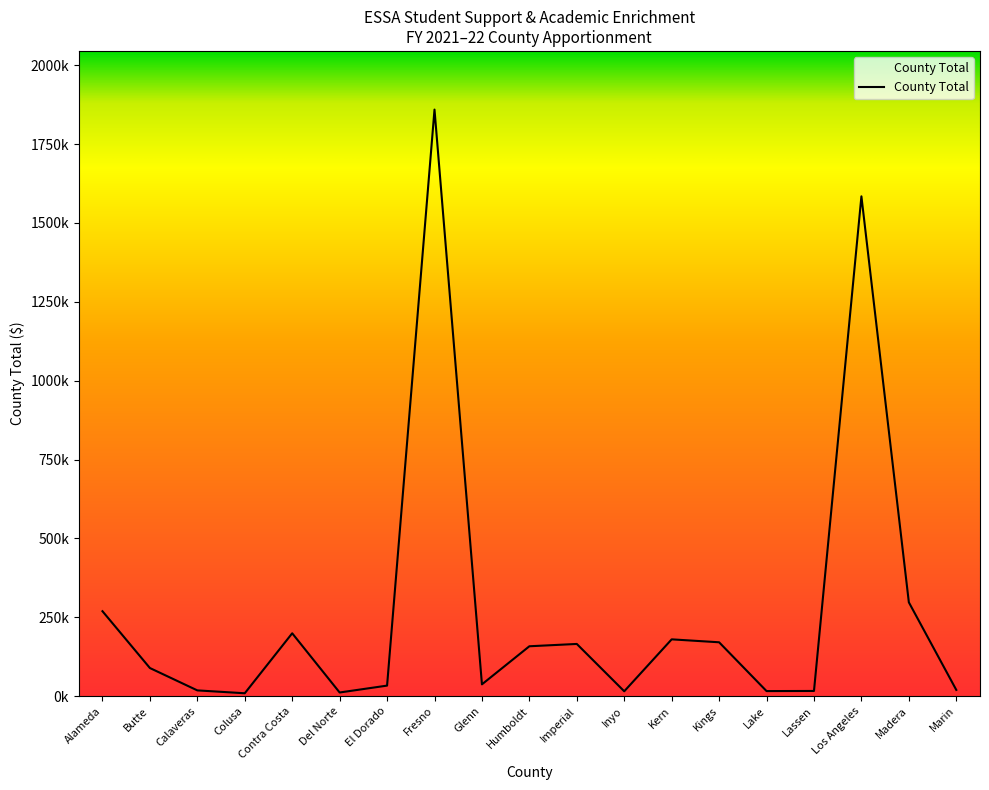

What is the label of the 5th point from the left?

Contra Costa